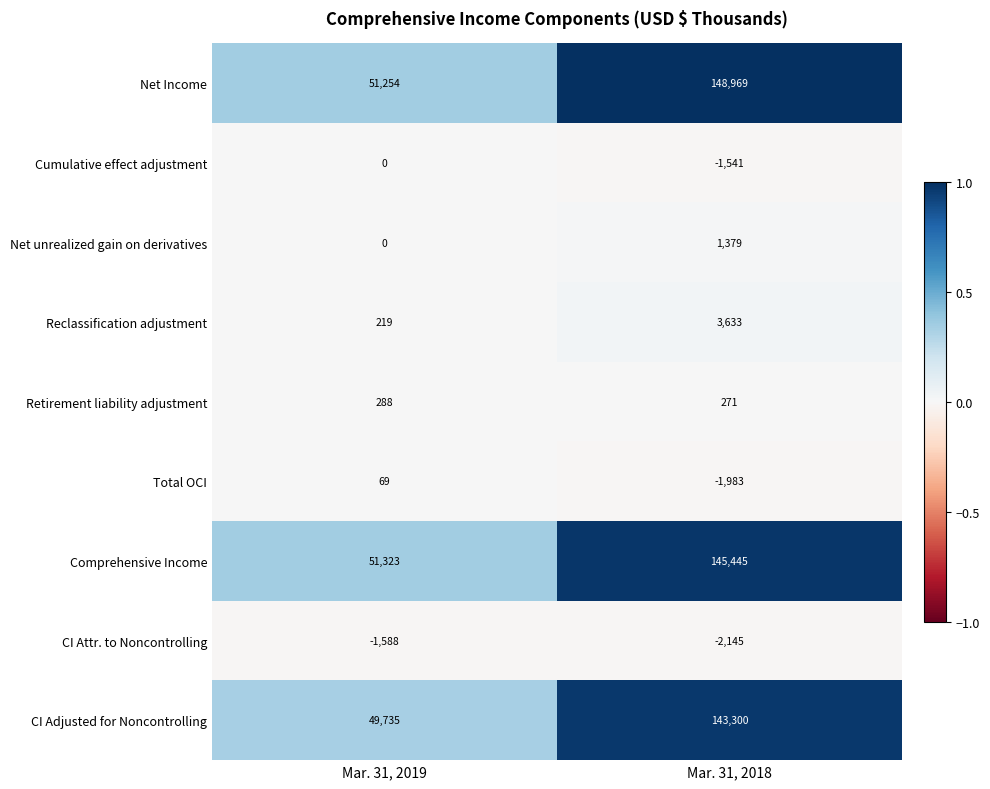

Reading left to right, extract all data points from this chart.

Net Income: Mar. 31, 2019=51254	Mar. 31, 2018=148969
Cumulative effect adjustment: Mar. 31, 2019=0	Mar. 31, 2018=-1541
Net unrealized gain on derivatives: Mar. 31, 2019=0	Mar. 31, 2018=1379
Reclassification adjustment: Mar. 31, 2019=219	Mar. 31, 2018=3633
Retirement liability adjustment: Mar. 31, 2019=288	Mar. 31, 2018=271
Total OCI: Mar. 31, 2019=69	Mar. 31, 2018=-1983
Comprehensive Income: Mar. 31, 2019=51323	Mar. 31, 2018=145445
CI Attr. to Noncontrolling: Mar. 31, 2019=-1588	Mar. 31, 2018=-2145
CI Adjusted for Noncontrolling: Mar. 31, 2019=49735	Mar. 31, 2018=143300